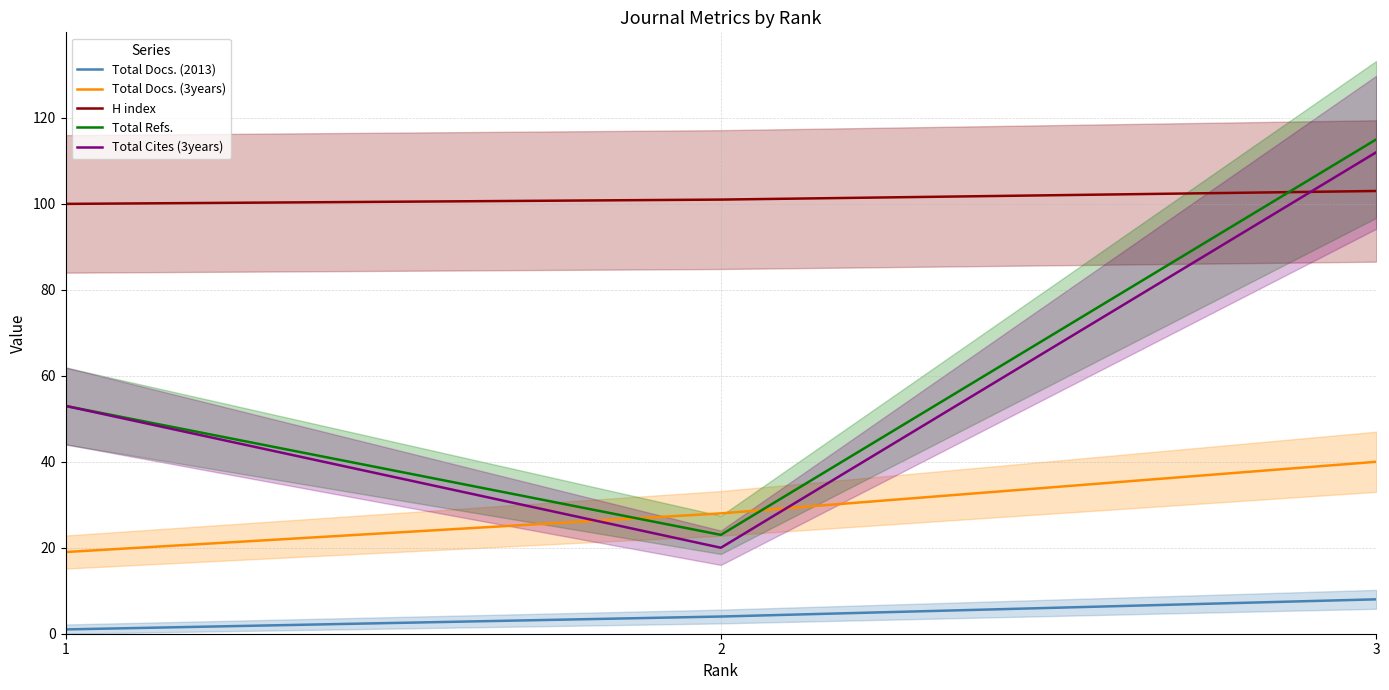

Between 2 and 3, which series saw the biggest shift?

Total Refs.